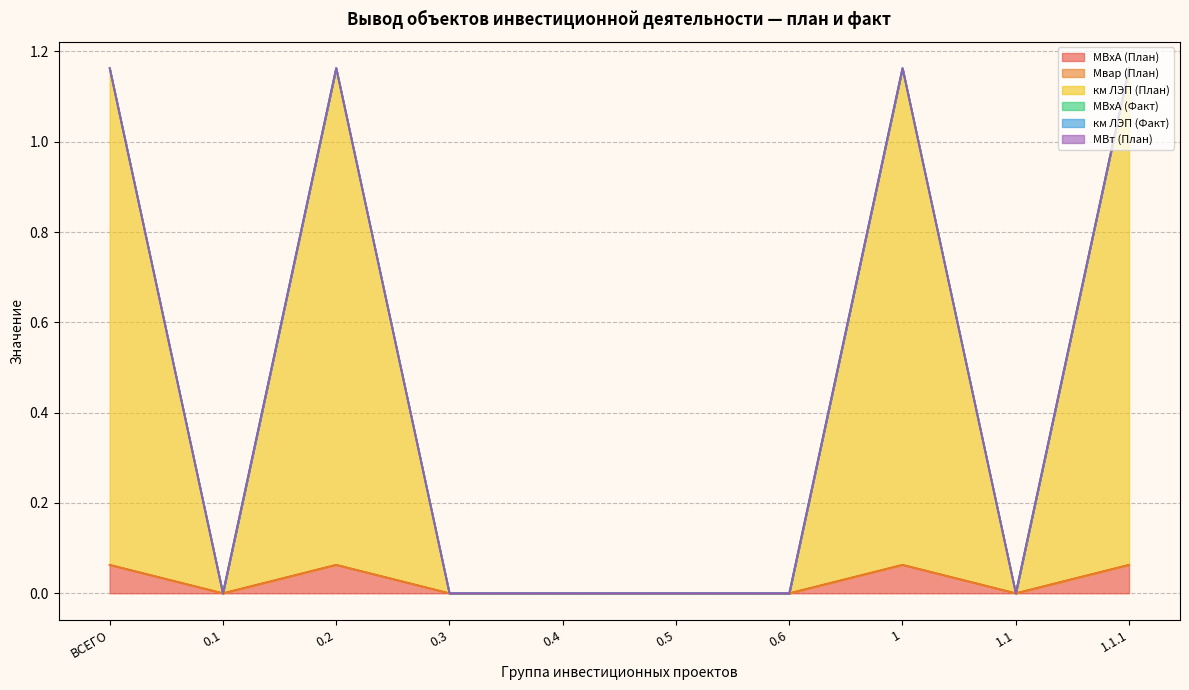

At 0.2, list the series in order from largest to smallest.

км ЛЭП (План), МВхА (План), Мвар (План), МВхА (Факт), км ЛЭП (Факт), МВт (План)